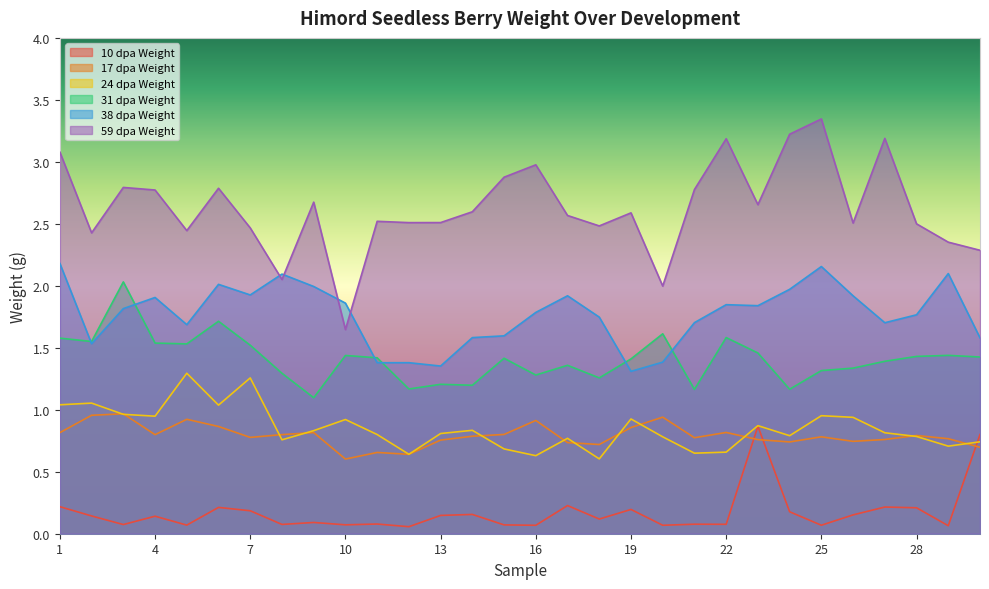

Reading right to left, extract all data points from this chart.

10 dpa Weight: 0.8	0.1	0.2	0.2	0.2	0.1	0.2	0.9	0.1	0.1	0.1	0.2	0.1	0.2	0.1	0.1	0.2	0.1	0.1	0.1	0.1	0.1	0.1	0.2	0.2	0.1	0.1	0.1	0.1	0.2
17 dpa Weight: 0.7	0.8	0.8	0.8	0.7	0.8	0.7	0.8	0.8	0.8	0.9	0.9	0.7	0.7	0.9	0.8	0.8	0.8	0.6	0.7	0.6	0.8	0.8	0.8	0.9	0.9	0.8	1.0	1.0	0.8
24 dpa Weight: 0.7	0.7	0.8	0.8	0.9	1.0	0.8	0.9	0.7	0.6	0.8	0.9	0.6	0.8	0.6	0.7	0.8	0.8	0.6	0.8	0.9	0.8	0.8	1.3	1.0	1.3	0.9	1.0	1.1	1.0
31 dpa Weight: 1.4	1.4	1.4	1.4	1.3	1.3	1.2	1.5	1.6	1.2	1.6	1.4	1.3	1.4	1.3	1.4	1.2	1.2	1.2	1.4	1.4	1.1	1.3	1.5	1.7	1.5	1.5	2.0	1.6	1.6
38 dpa Weight: 1.6	2.1	1.8	1.7	1.9	2.2	2.0	1.8	1.8	1.7	1.4	1.3	1.7	1.9	1.8	1.6	1.6	1.4	1.4	1.4	1.9	2.0	2.1	1.9	2.0	1.7	1.9	1.8	1.5	2.2
59 dpa Weight: 2.3	2.4	2.5	3.2	2.5	3.3	3.2	2.7	3.2	2.8	2.0	2.6	2.5	2.6	3.0	2.9	2.6	2.5	2.5	2.5	1.6	2.7	2.1	2.5	2.8	2.4	2.8	2.8	2.4	3.1